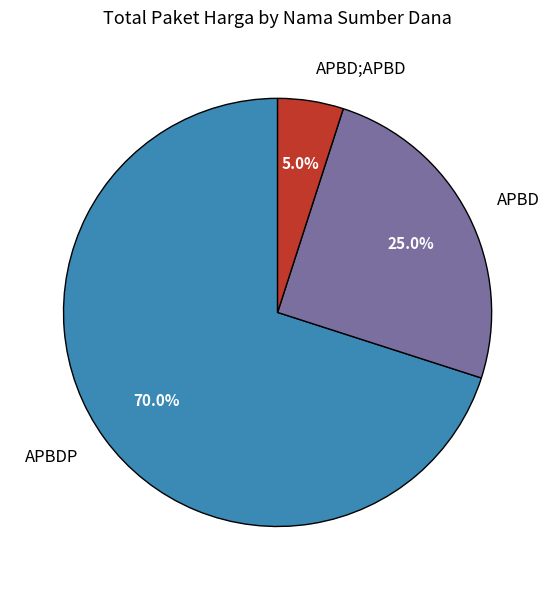

To the nearest percent, what portion does APBDP represent?

70%